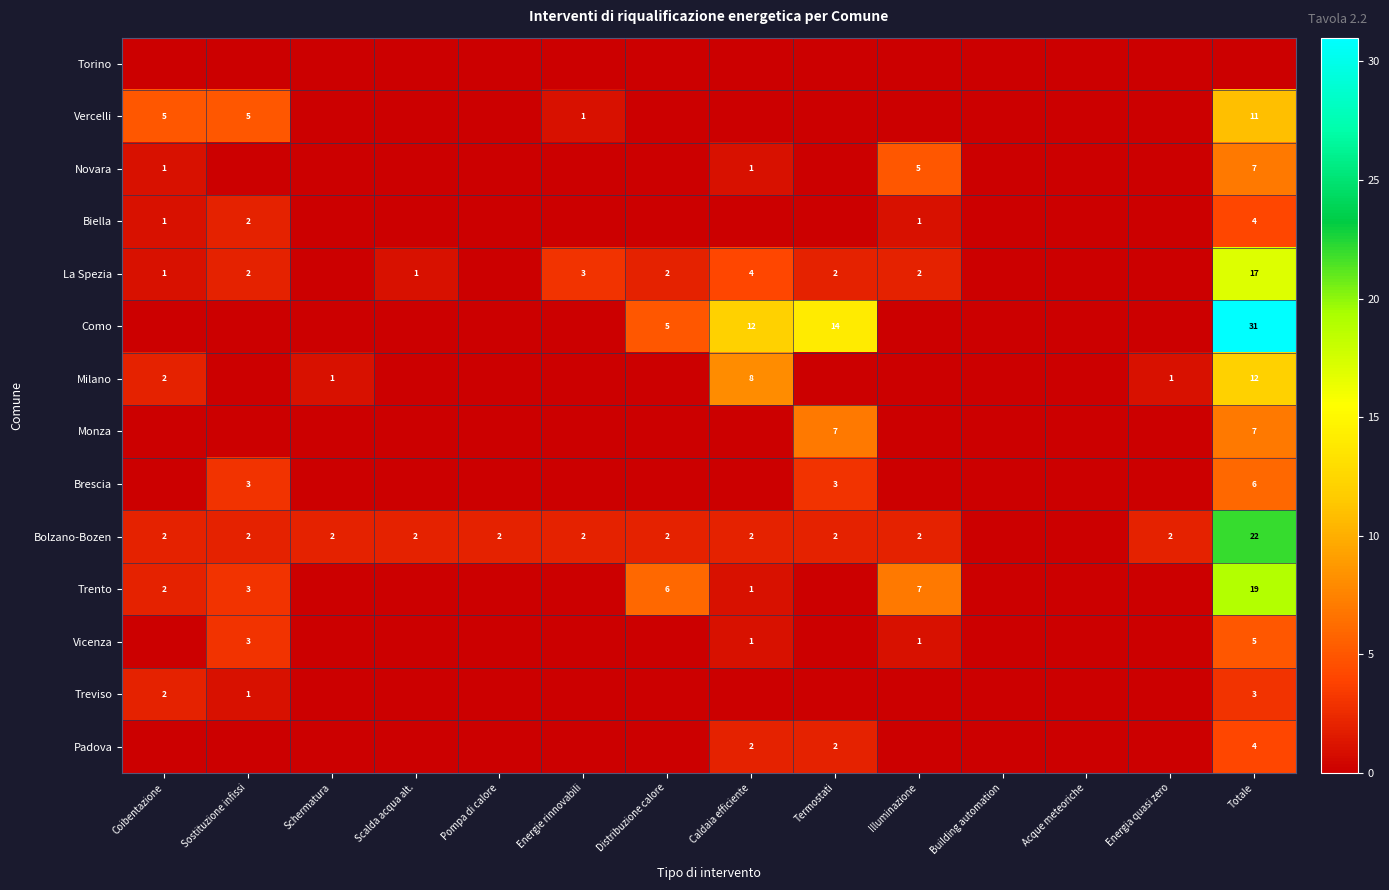

Is it true that Biella equals 2 at Sostituzione infissi?

True